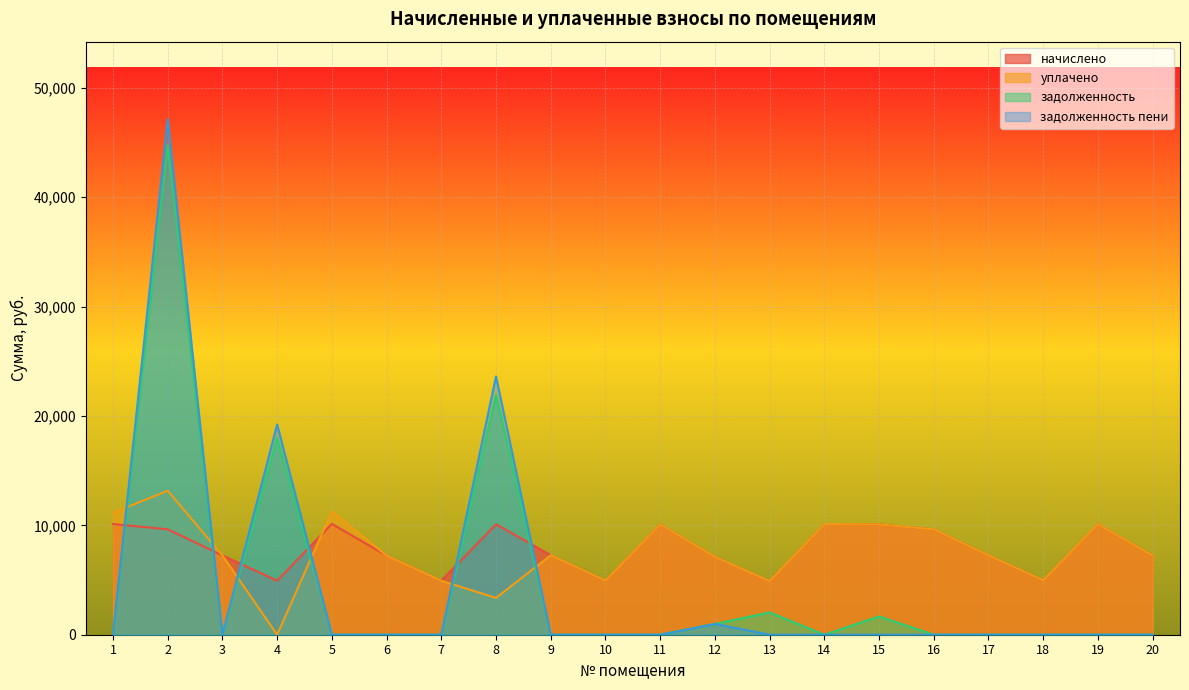

True or false: задолженность and задолженность пени intersect in this chart.

False